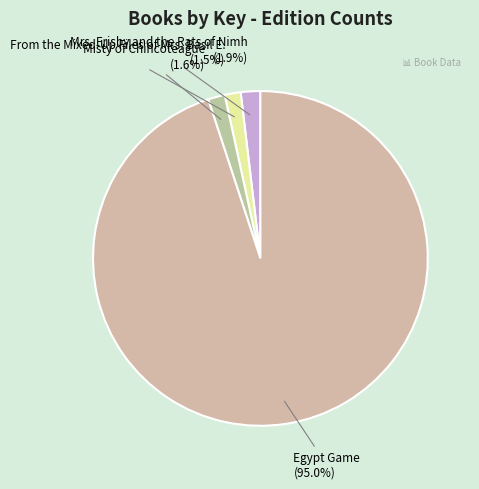

Does Egypt Game represent more than half of the total?

Yes